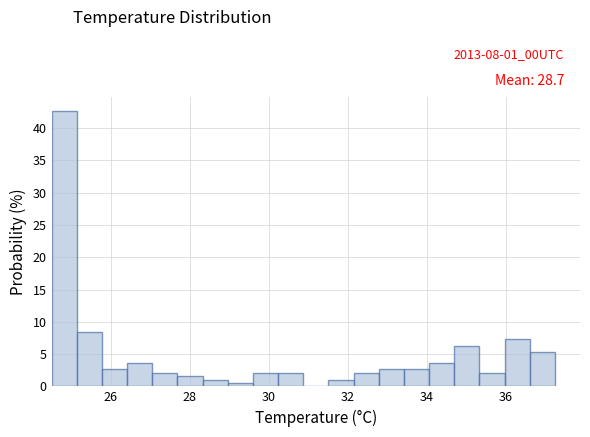

Around what value on the x-axis is the tallest bar? Give the approximate position of its centre, as read against the axis.

24.8